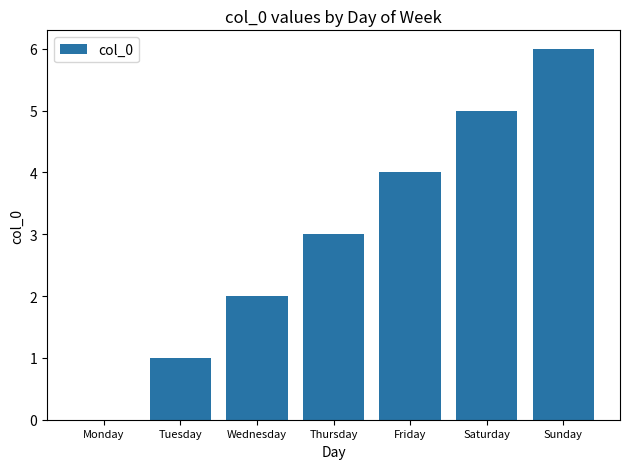

Which has a higher value, Friday or Tuesday?

Friday